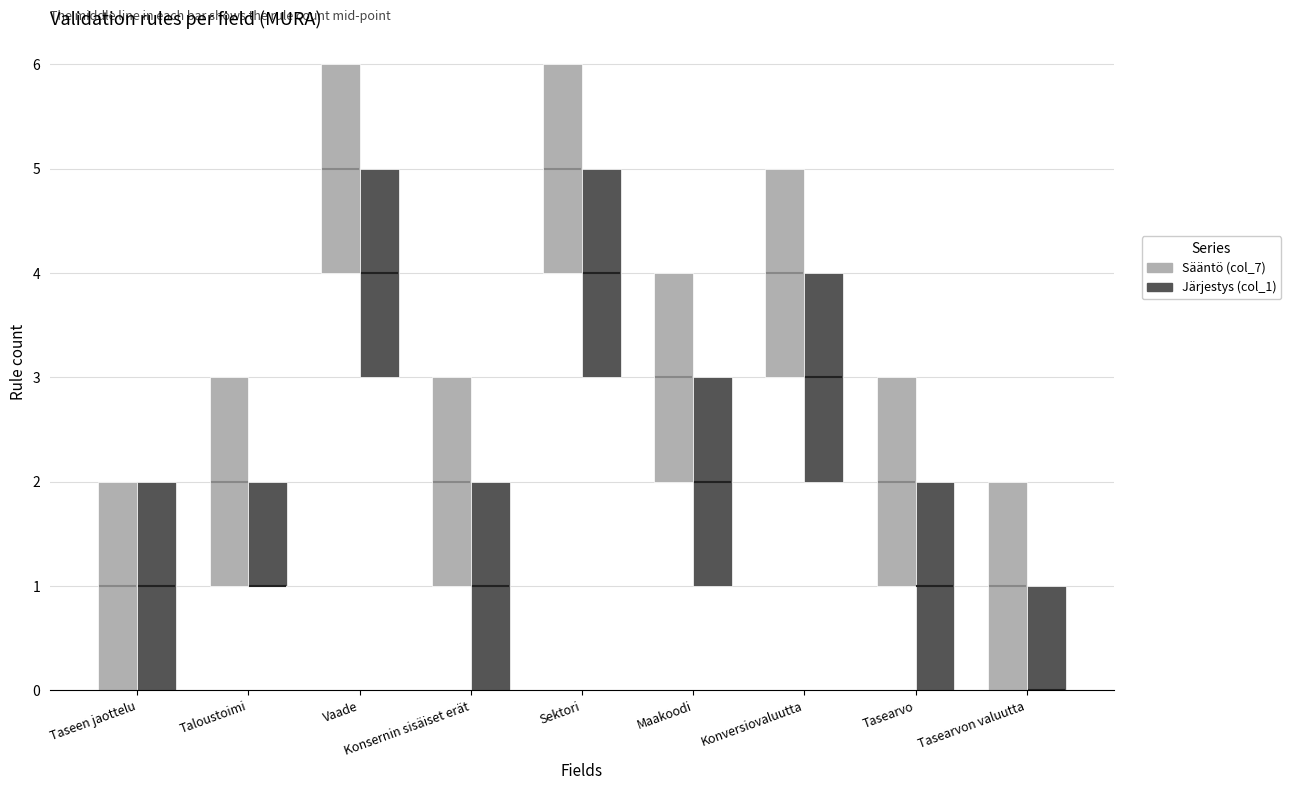

Count the number of categories in the chart.

9